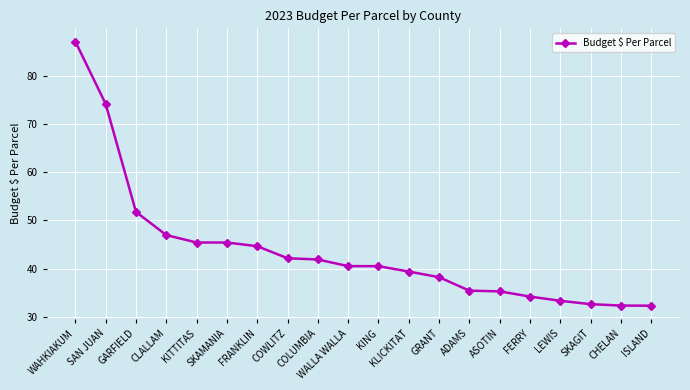

What is the maximum value shown in the chart?

87.2